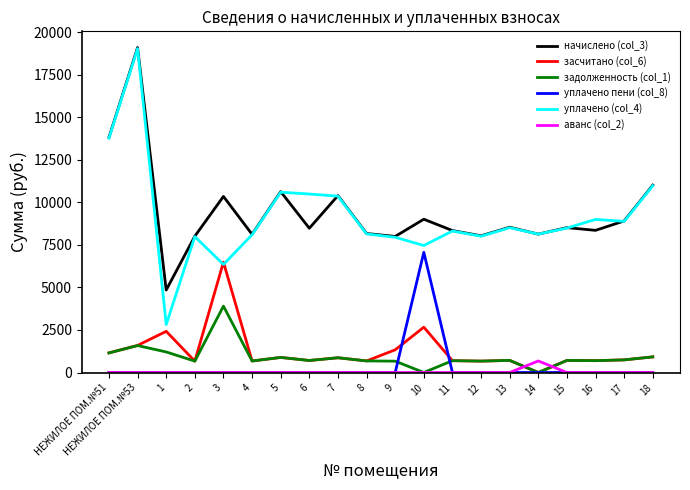

Which series has the largest total across all categories?

начислено (col_3)